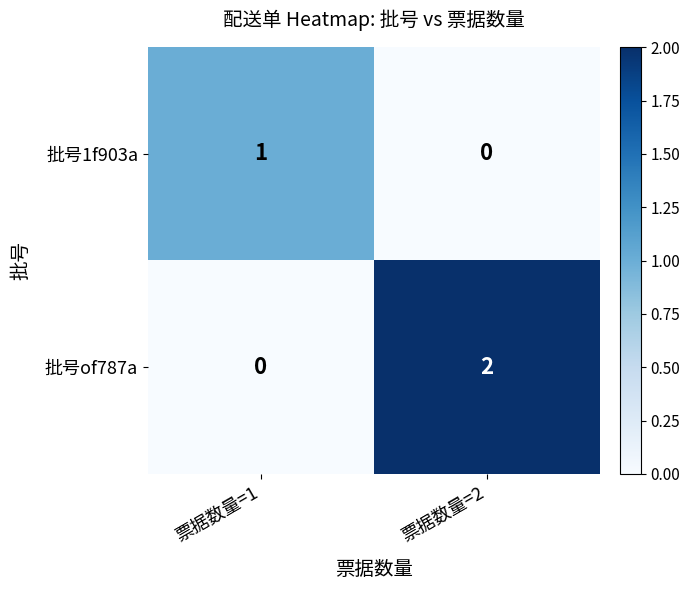

At which category is the sum across all series the highest?

票据数量=2